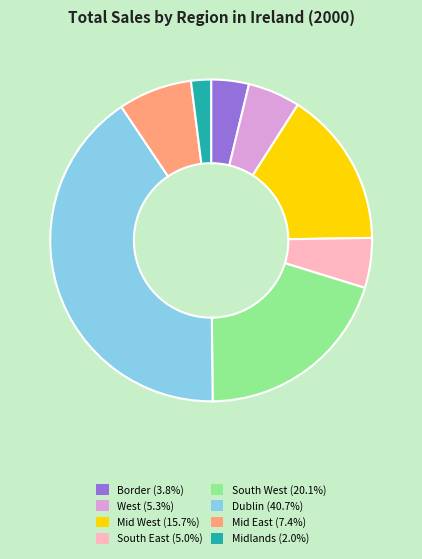

Is it true that Mid West is 23% of the pie?

False